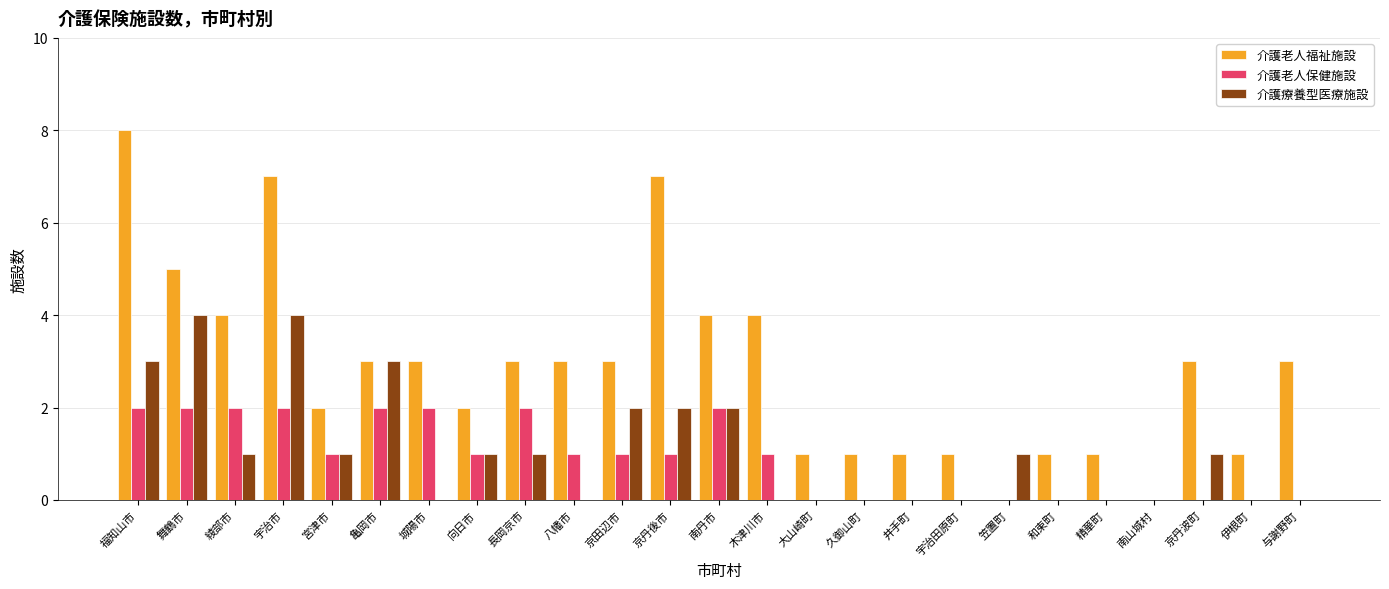

How many groups of bars are there?

25